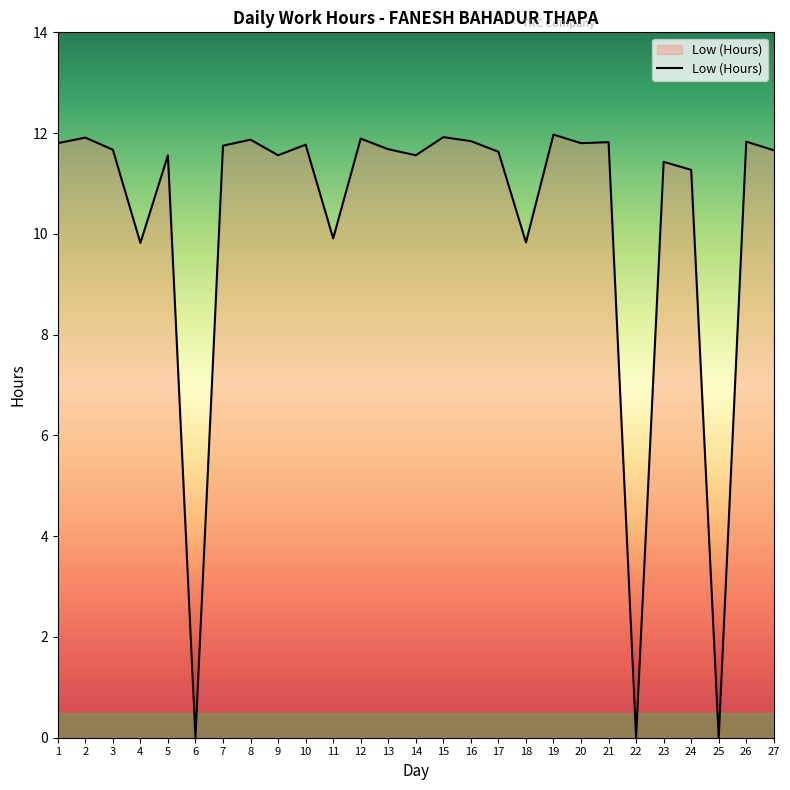

What is the maximum value shown in the chart?

12.0